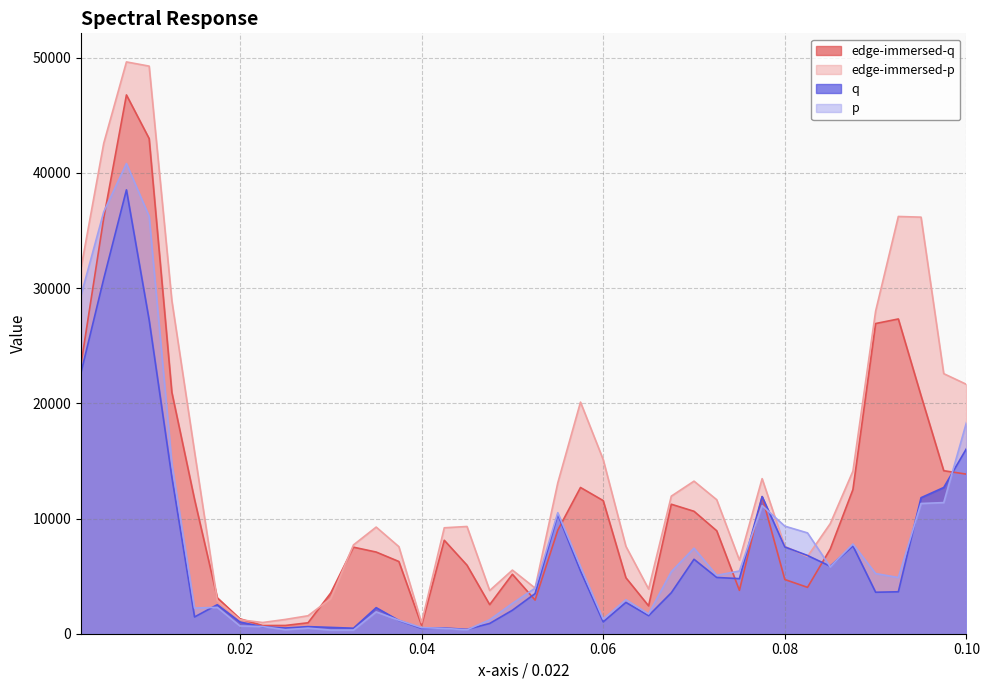

Which series changed the most between 0.0075 and 0.025?

edge-immersed-p